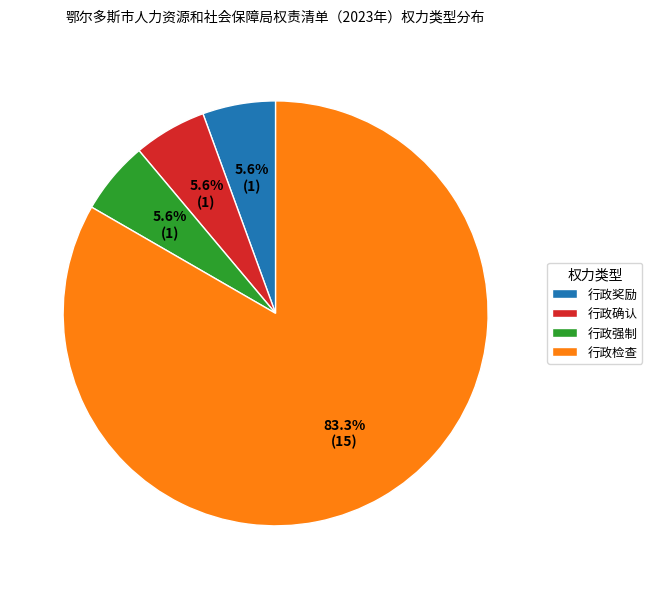

To the nearest percent, what is the combined percentage of 行政检查 and 行政确认?

89%